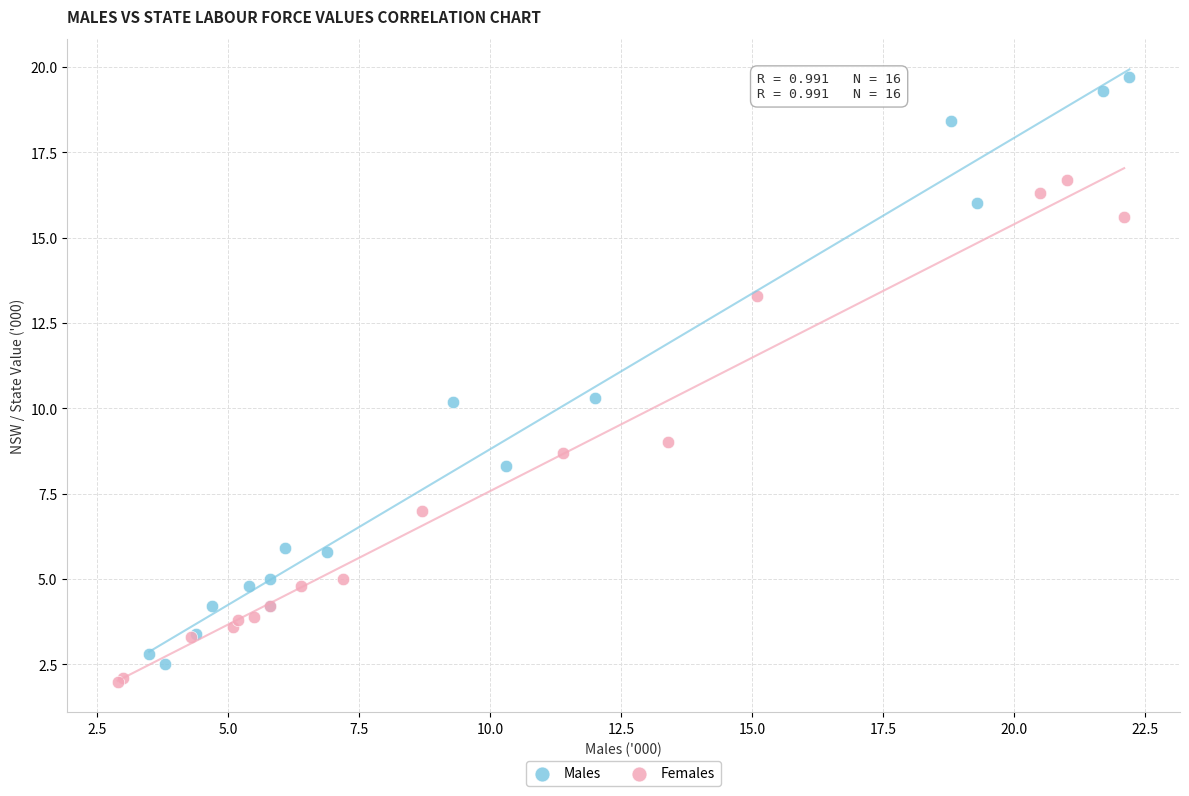

Which series contains the highest Y value?

Males